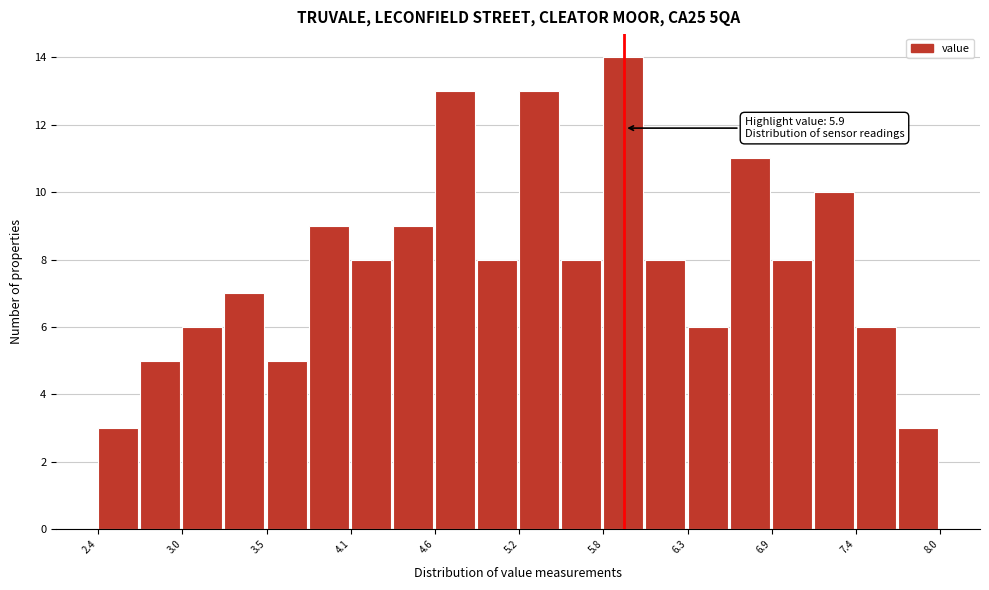

Around what value on the x-axis is the tallest bar? Give the approximate position of its centre, as read against the axis.

5.9